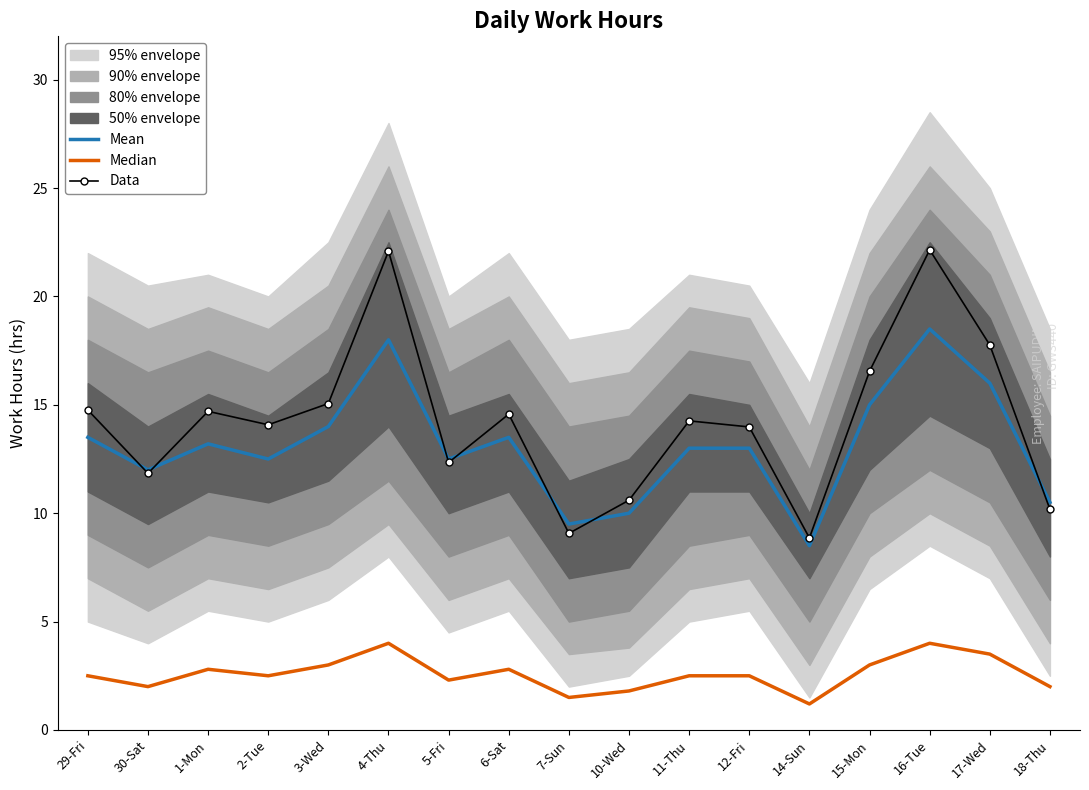

Is this an area chart (filled region under the line)?

No